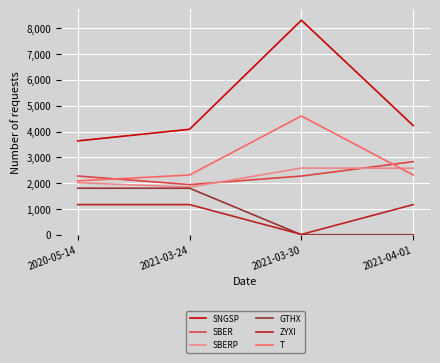

True or false: SBER and SNGSP cross at least once.

False